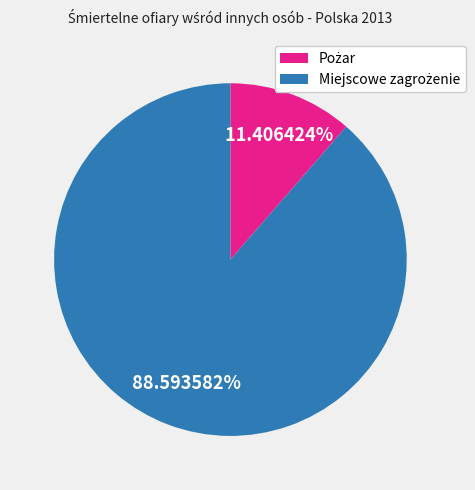

Is there any slice that represents more than half of the pie?

Yes